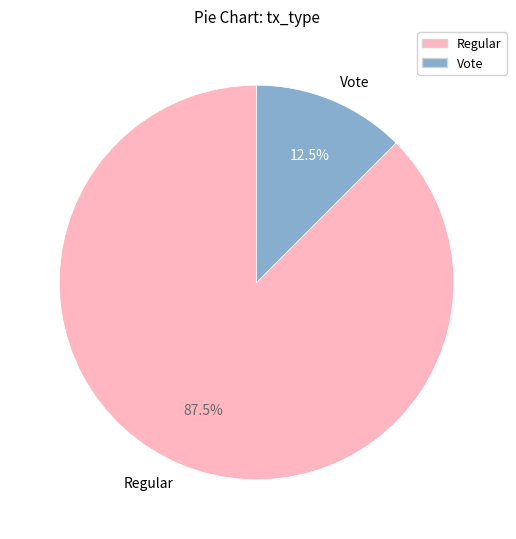

Is it true that Vote is 1% of the pie?

False